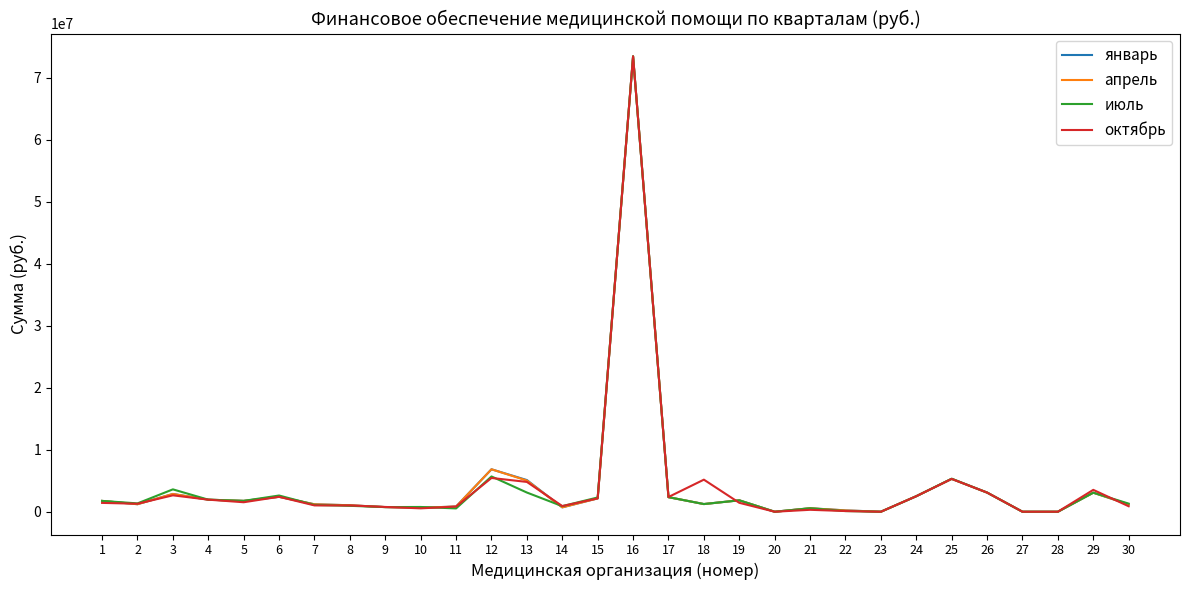

What are all the series names shown in the legend?

январь, апрель, июль, октябрь